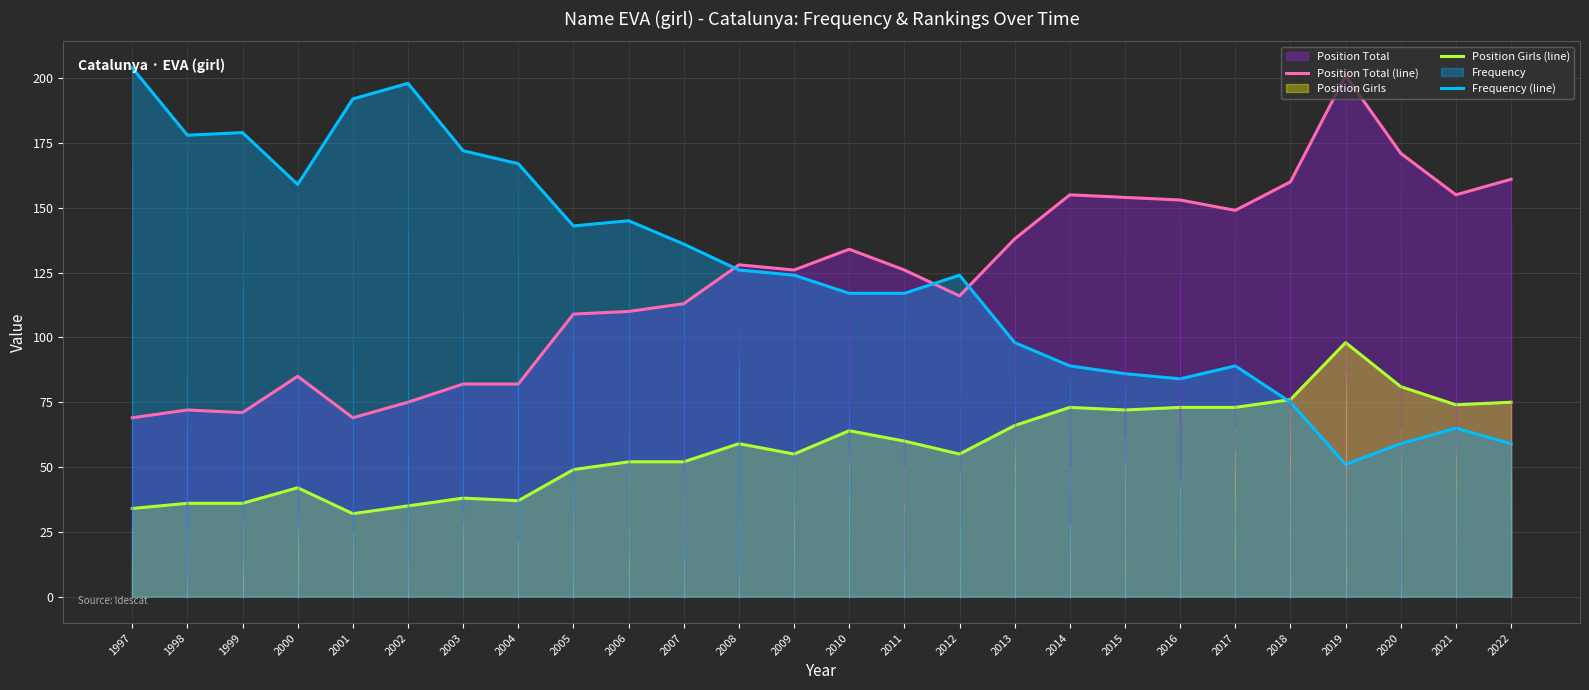

What is the difference between the Position Girls (line) values at 1998 and 2011?

24